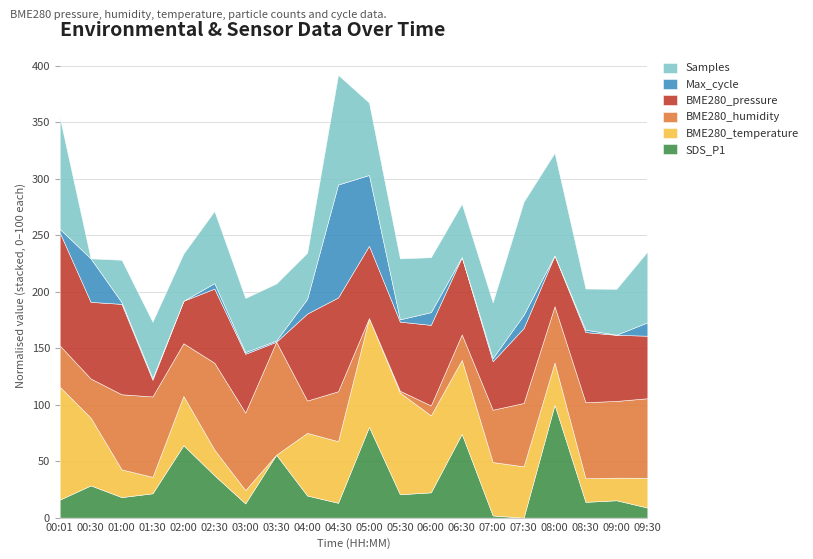

What is the highest value of the SDS_P1 series?

100.0